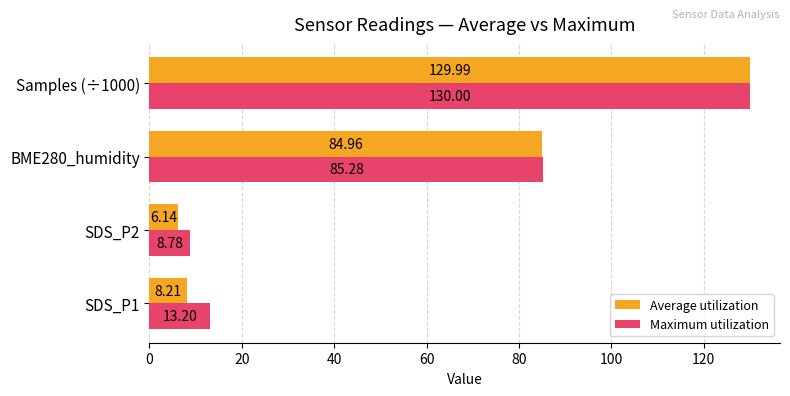

What is the sum of all Average utilization values?

229.3